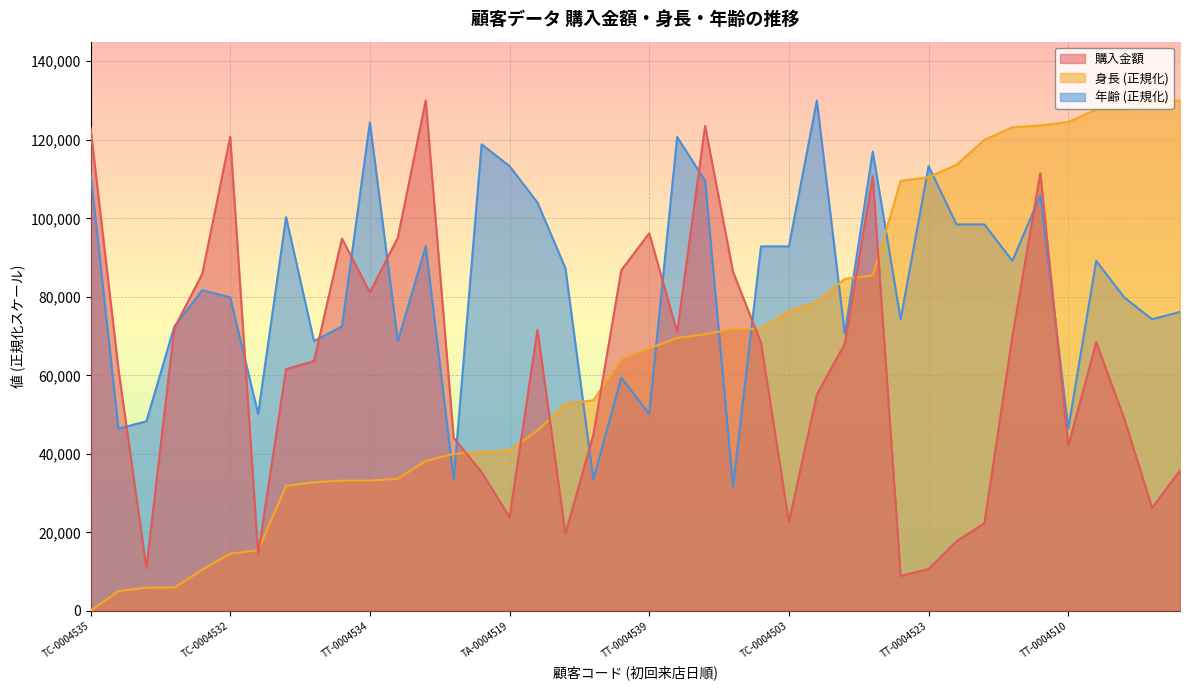

List the series in order of their peak value, lowest first.

購入金額, 身長, 年齢